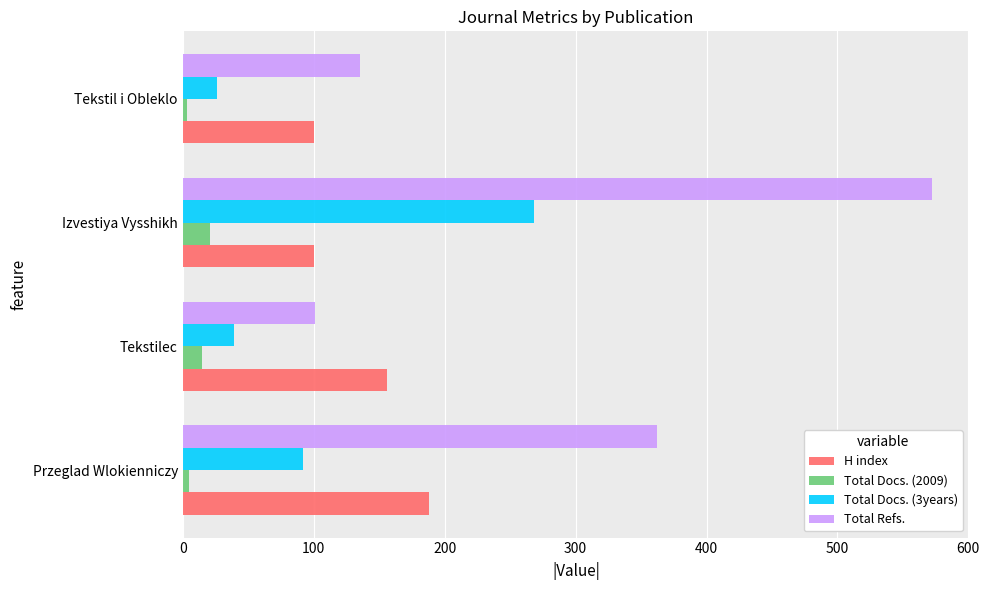

The H index series shows 188 at Przeglad Wlokienniczy. True or false?

True